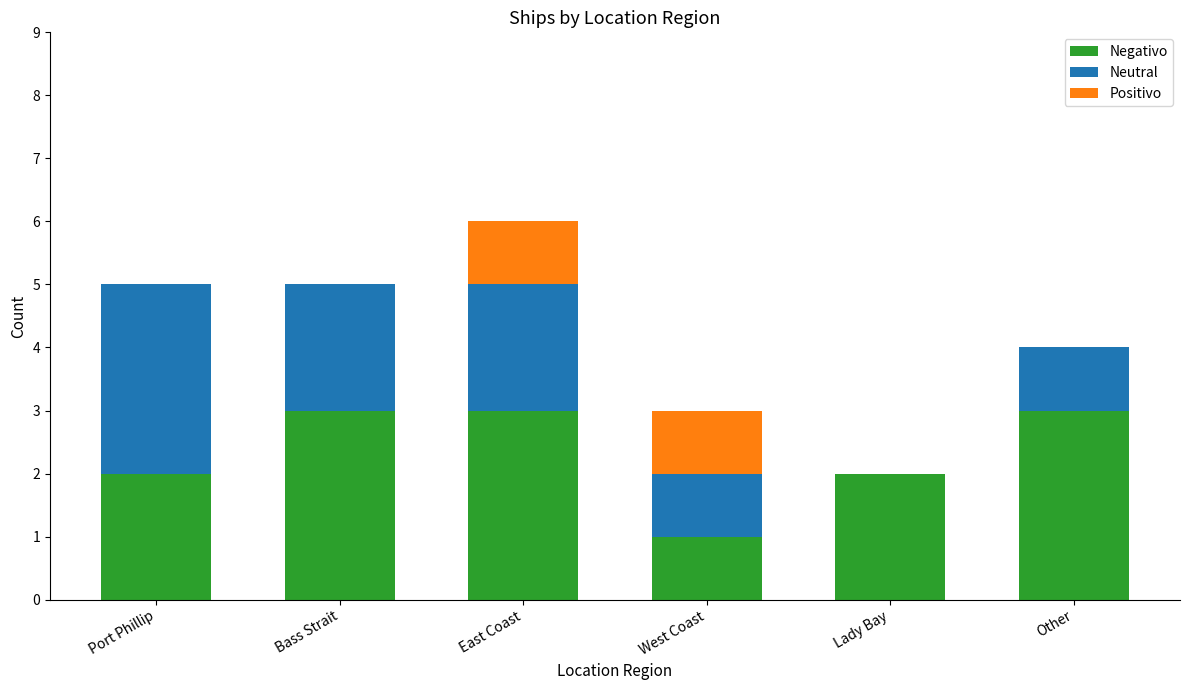

Read the Negativo value at Other.

3